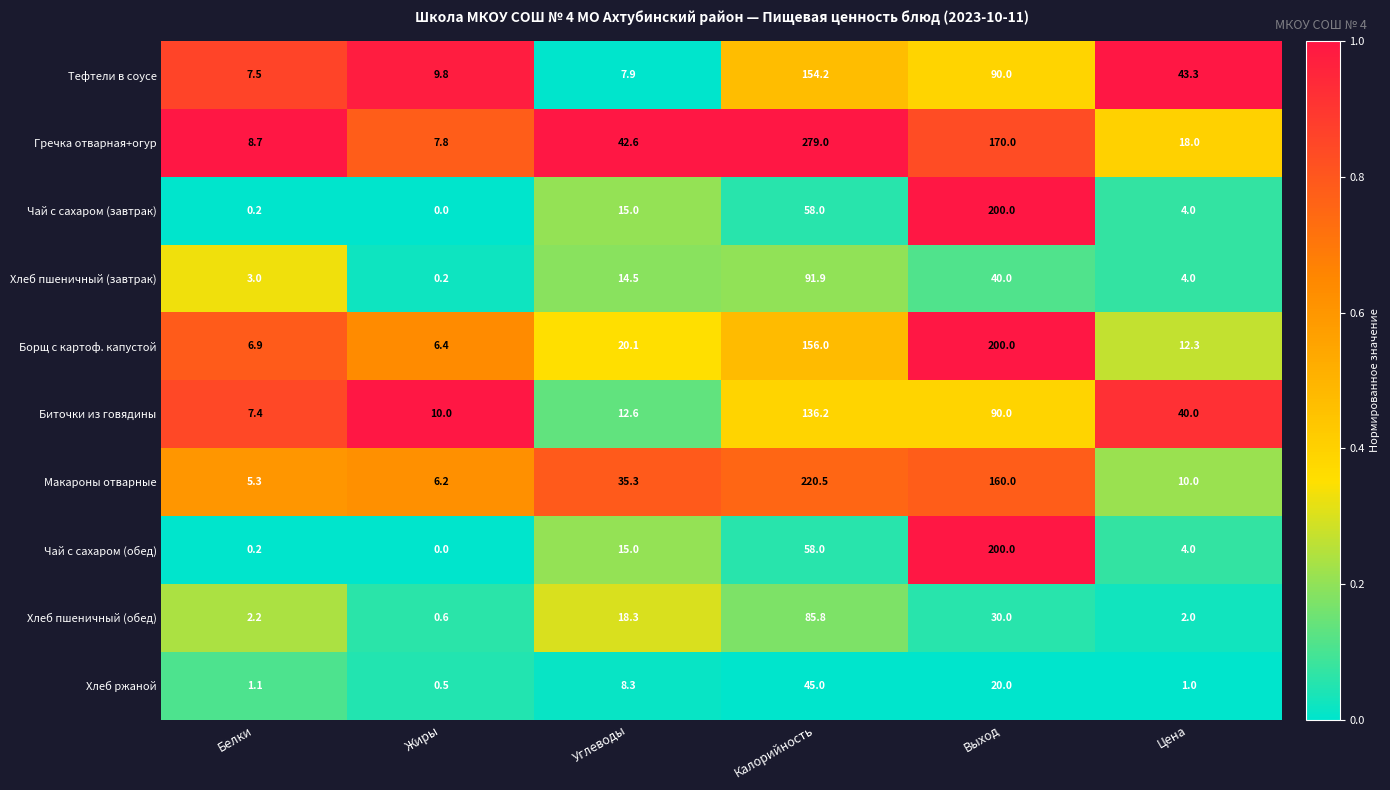

True or false: Макароны отварные has a value of 160.0 at Выход.

True